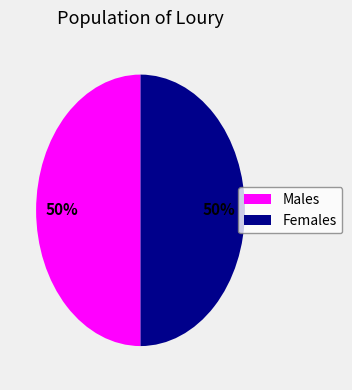

To the nearest percent, what is the difference between the largest and smallest slice percentages?

0%